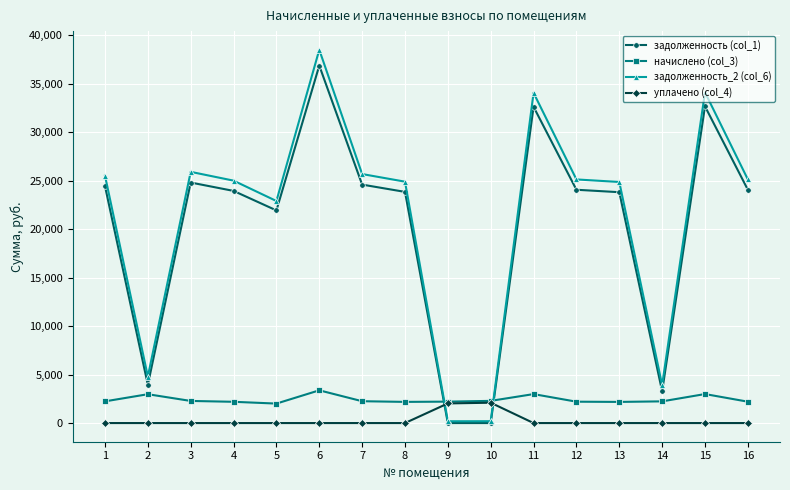

True or false: уплачено (col_4) and задолженность (col_1) intersect in this chart.

True